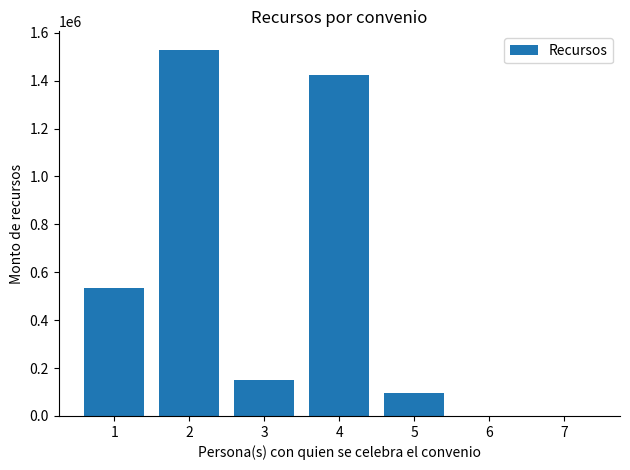

True or false: the data shows 0 at 6.

True